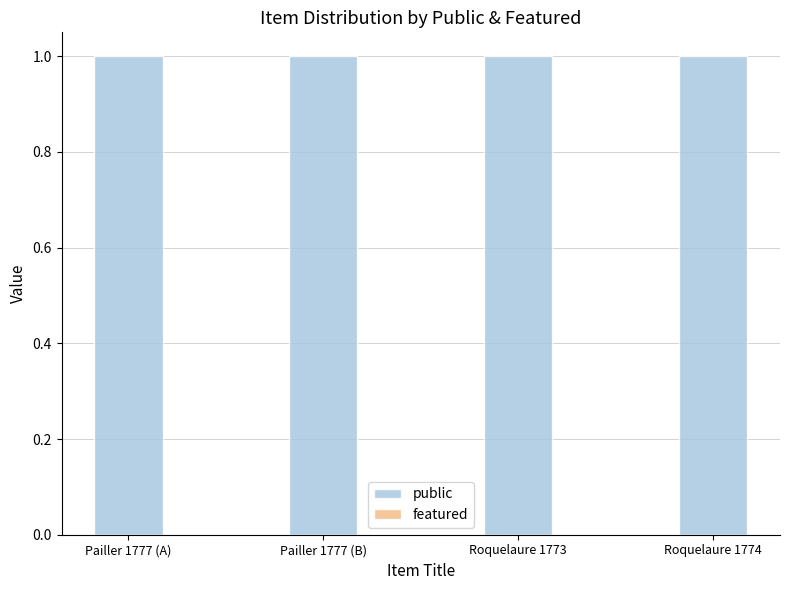

What is the difference between the highest and lowest values at Pailler 1777 (A)?

1